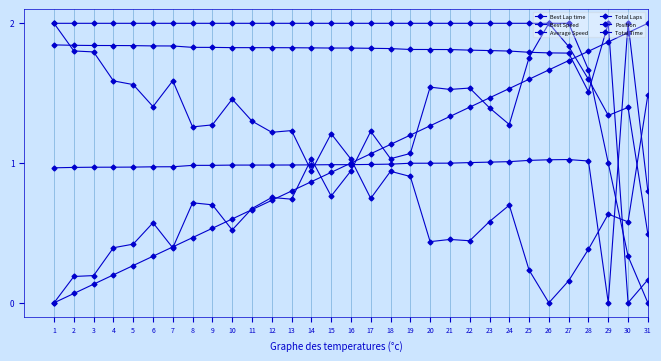

True or false: Total Laps has more than 2 interior local peaks.

False